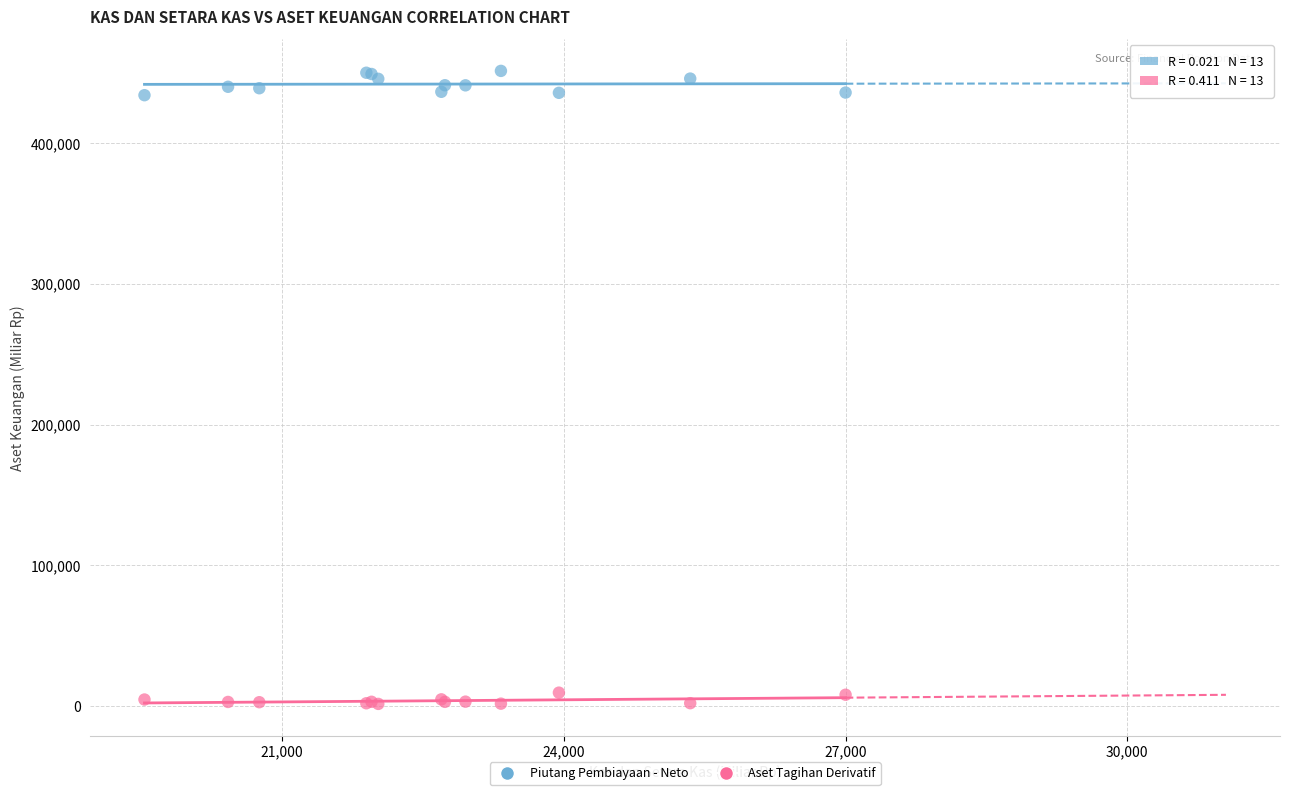

Which series contains the lowest Y value?

Aset Tagihan Derivatif